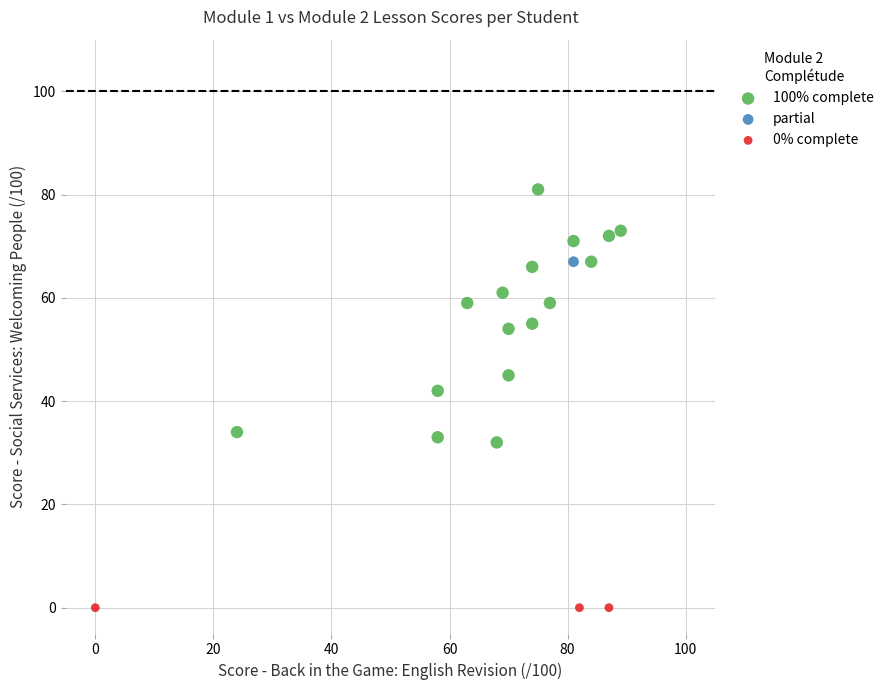

Which series contains the lowest Y value?

0% complete